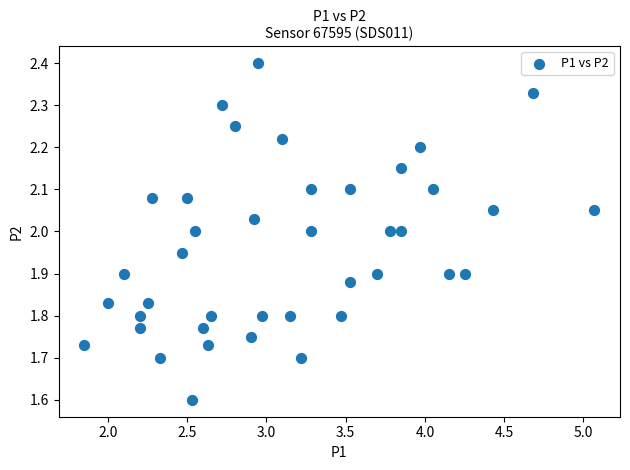

What is the range of Y values (max minus min)?

0.8